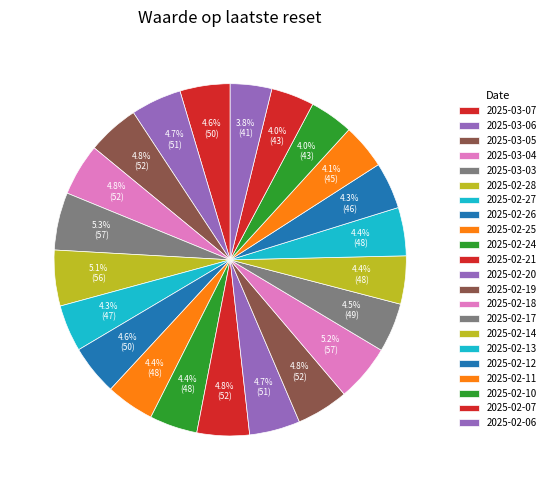

True or false: 2025-02-10 accounts for 18% of the total.

False